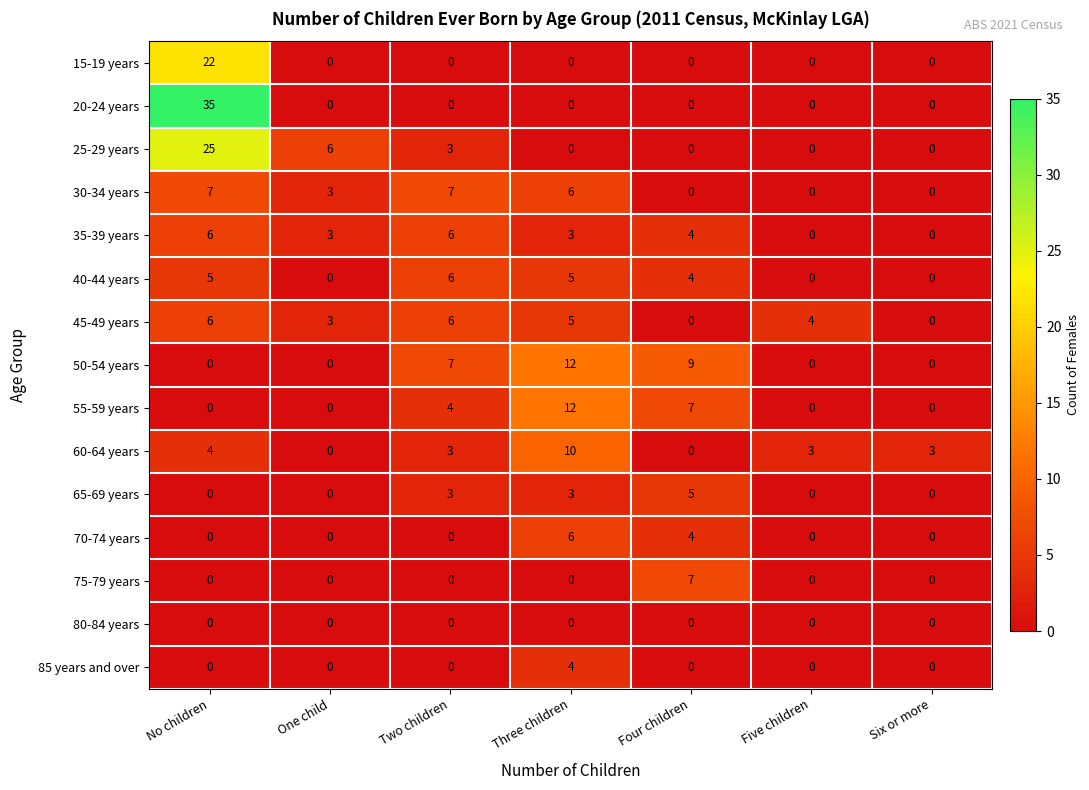

What is the difference between the 15-19 years values at No children and Three children?

22